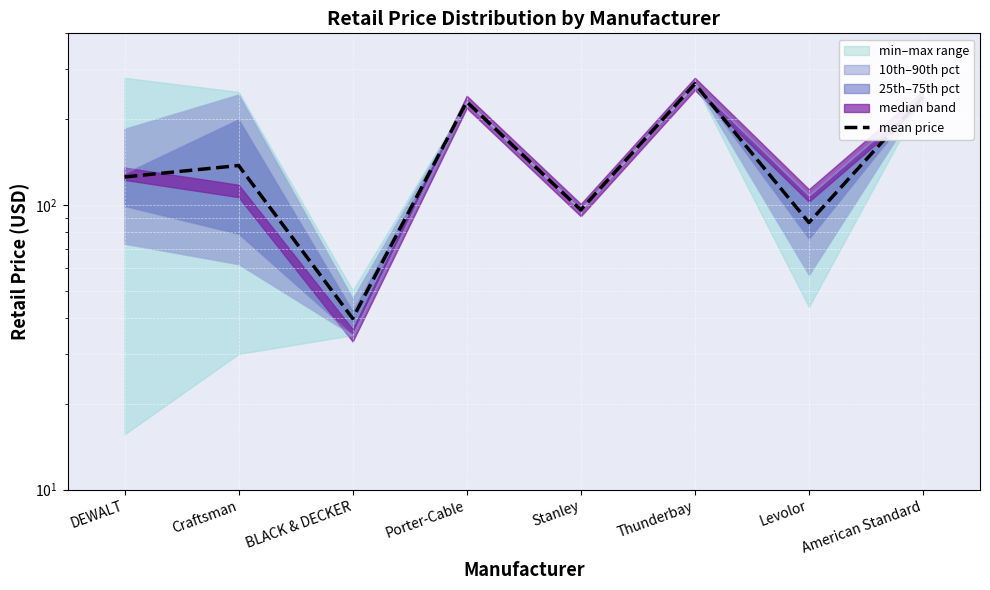

What position from the left is Thunderbay?

6